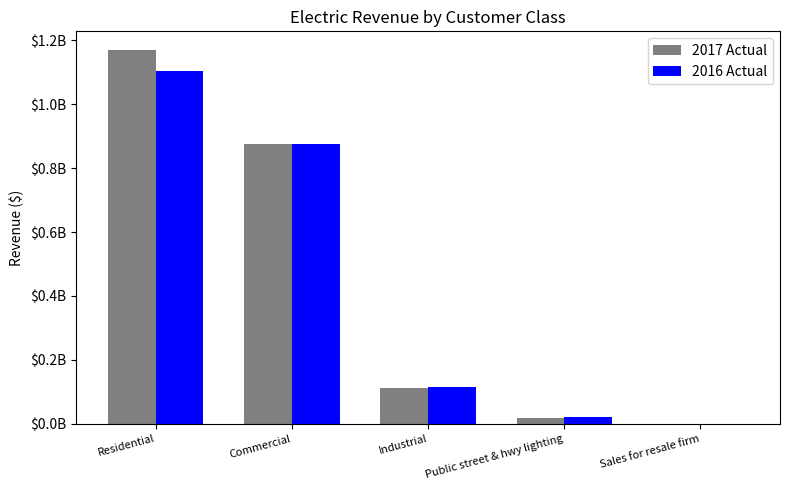

What are all the series names shown in the legend?

2017 Actual, 2016 Actual